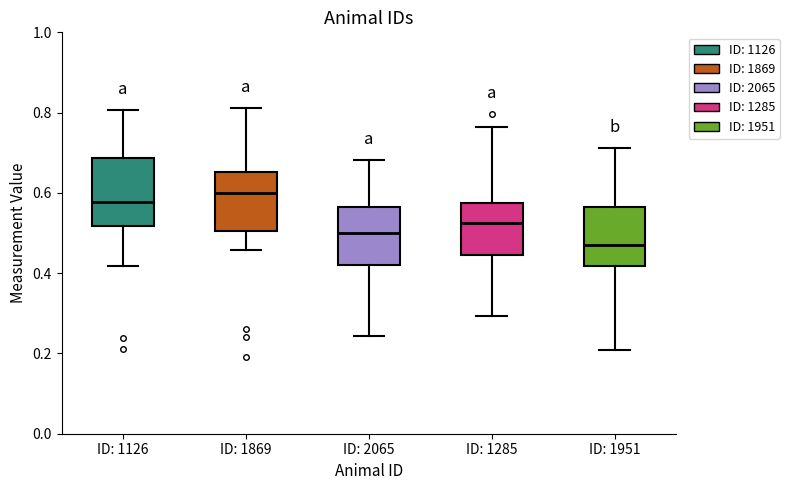

Reading left to right, transcribe this box plot: for each box, give where its median line is, the range the box spans, and where its two whiskers end, as read against the y-axis. The values are not printed on the chart, so give them approximately, as read against the axis.

ID: 1126: median 0.58, box 0.52 to 0.68, whiskers 0.42 to 0.80
ID: 1869: median 0.60, box 0.50 to 0.66, whiskers 0.46 to 0.82
ID: 2065: median 0.50, box 0.42 to 0.56, whiskers 0.24 to 0.68
ID: 1285: median 0.52, box 0.44 to 0.58, whiskers 0.30 to 0.76
ID: 1951: median 0.48, box 0.42 to 0.56, whiskers 0.20 to 0.72